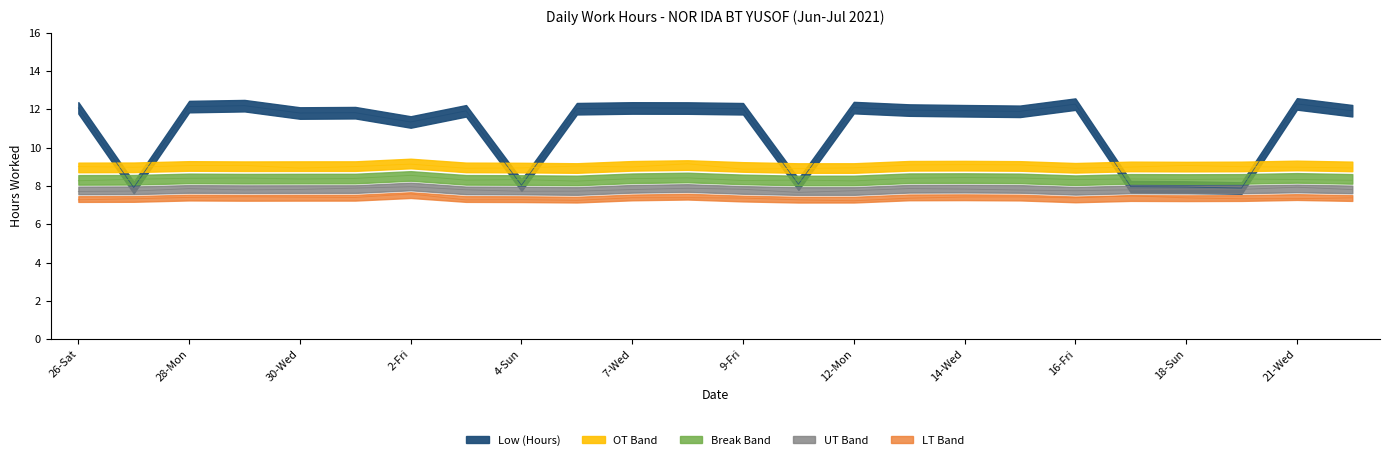

Which category has the lowest value across all series?

19-Mon